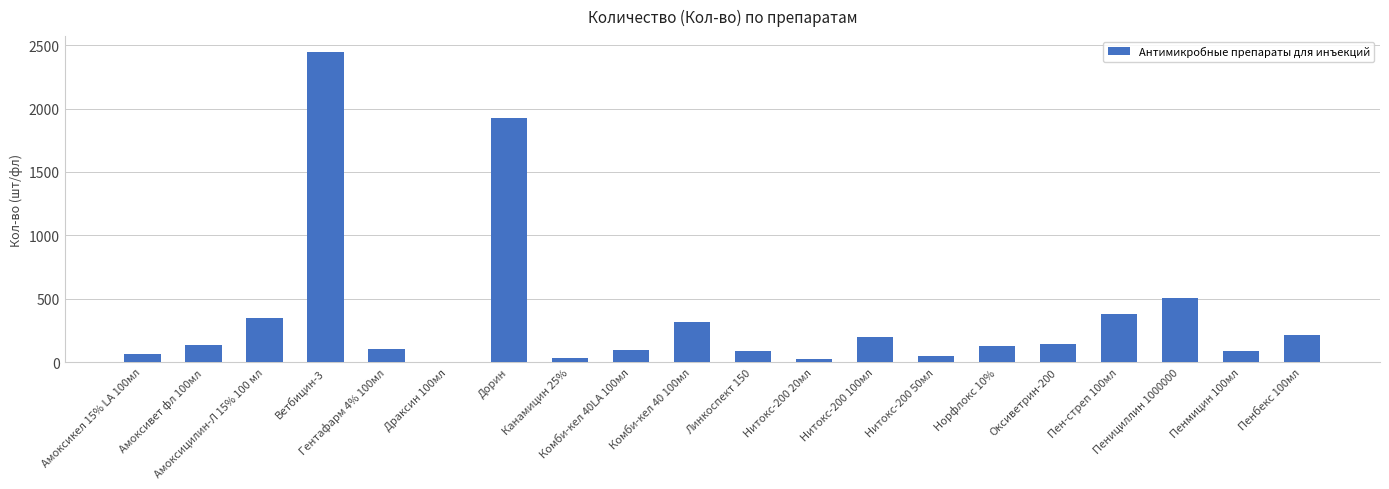

What is the change in value from Пен-стреп 100мл to Пенмицин 100мл?

-296